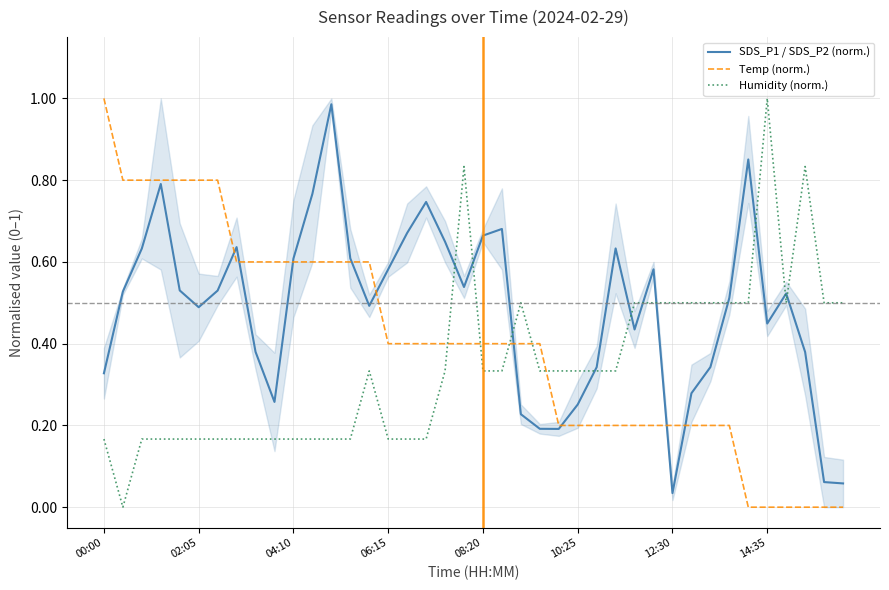

Which category has the highest value in the Temp (norm.) series?

00:00